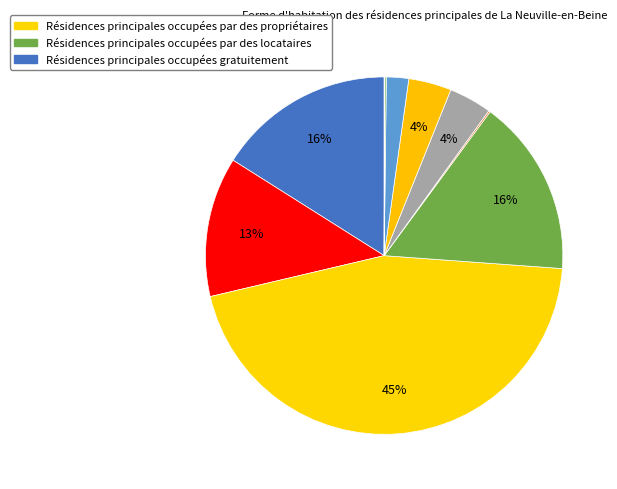

Is there any slice that represents more than half of the pie?

No